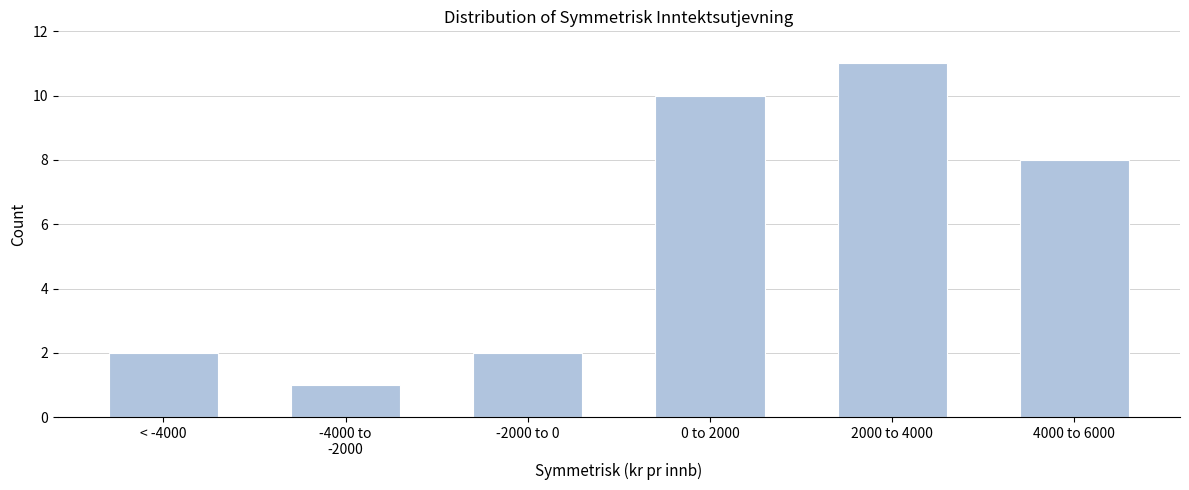

Reading left to right, what are all the values shown in this chart?

2	1	2	10	11	8